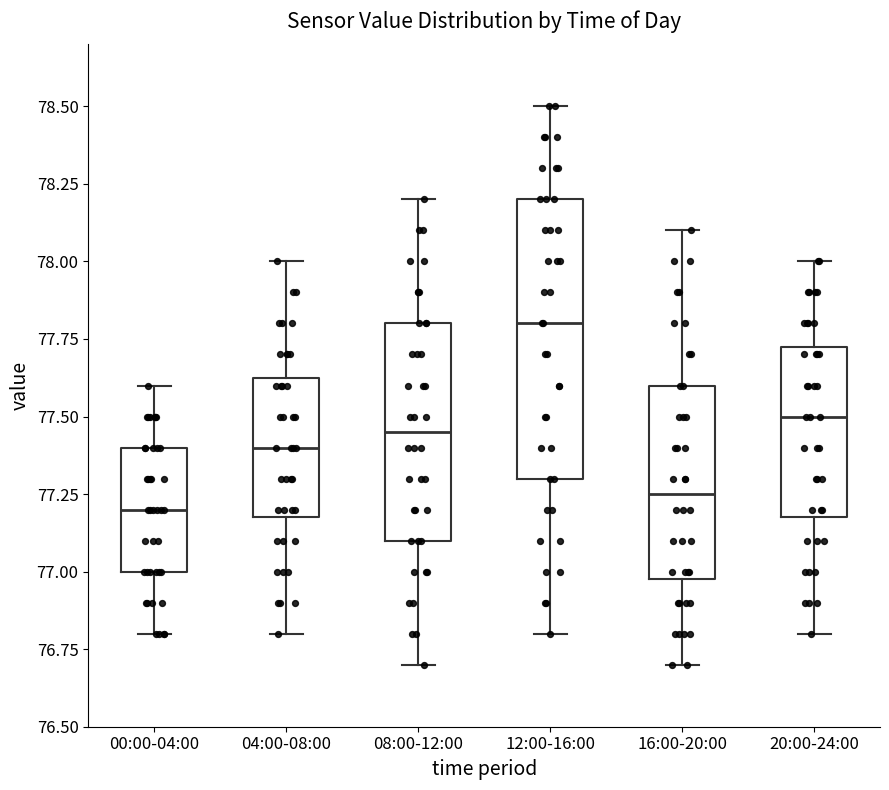

Reading left to right, transcribe this box plot: for each box, give where its median line is, the range the box spans, and where its two whiskers end, as read against the y-axis. The values are not printed on the chart, so give them approximately, as read against the axis.

00:00-04:00: median 77.20, box 77.00 to 77.40, whiskers 76.80 to 77.60
04:00-08:00: median 77.40, box 77.20 to 77.65, whiskers 76.80 to 78.00
08:00-12:00: median 77.45, box 77.10 to 77.80, whiskers 76.70 to 78.20
12:00-16:00: median 77.80, box 77.30 to 78.20, whiskers 76.80 to 78.50
16:00-20:00: median 77.25, box 77.00 to 77.60, whiskers 76.70 to 78.10
20:00-24:00: median 77.50, box 77.20 to 77.75, whiskers 76.80 to 78.00